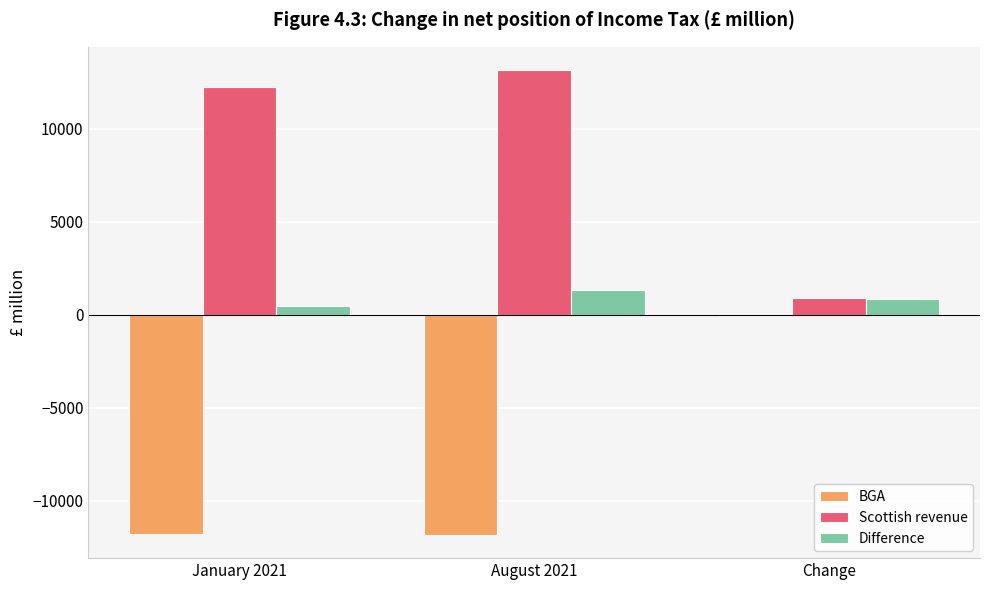

At which category is the sum across all series the highest?

August 2021